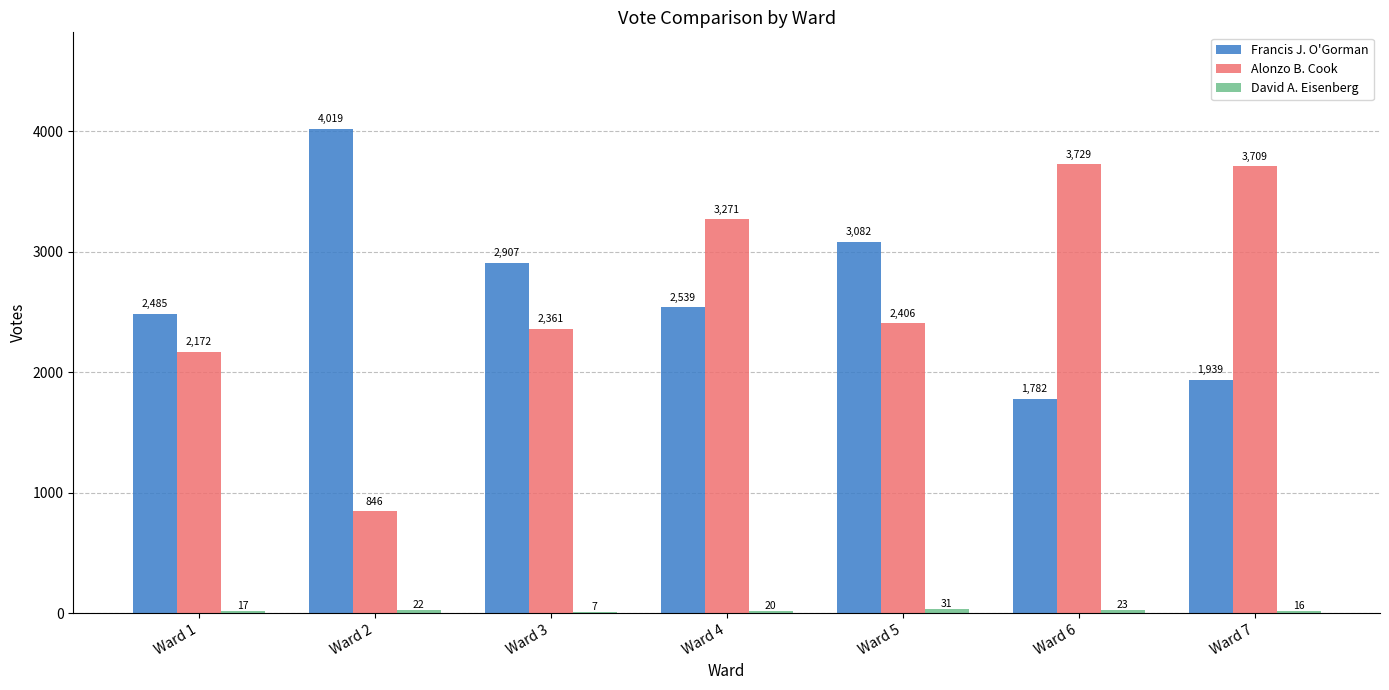

What is the average value of the Francis J. O'Gorman series?

2679